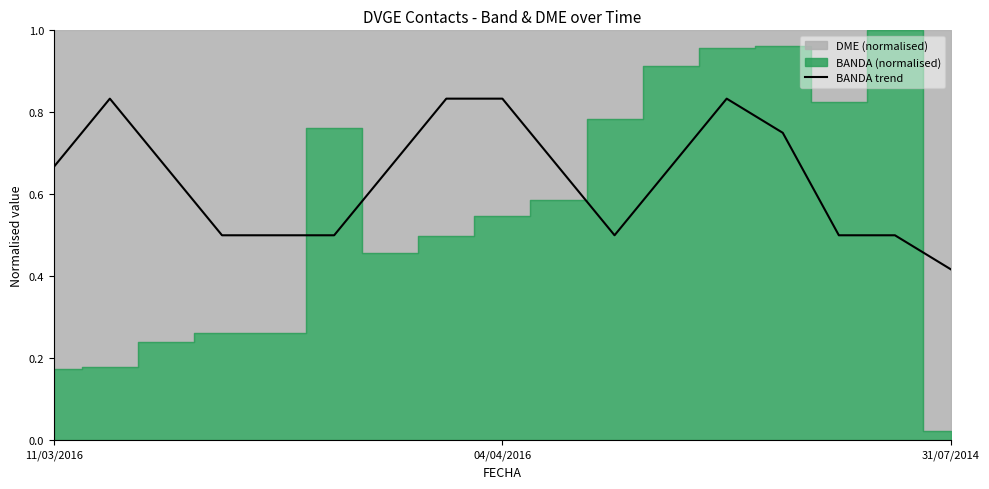

Count the values in the range 0 to 1.

17